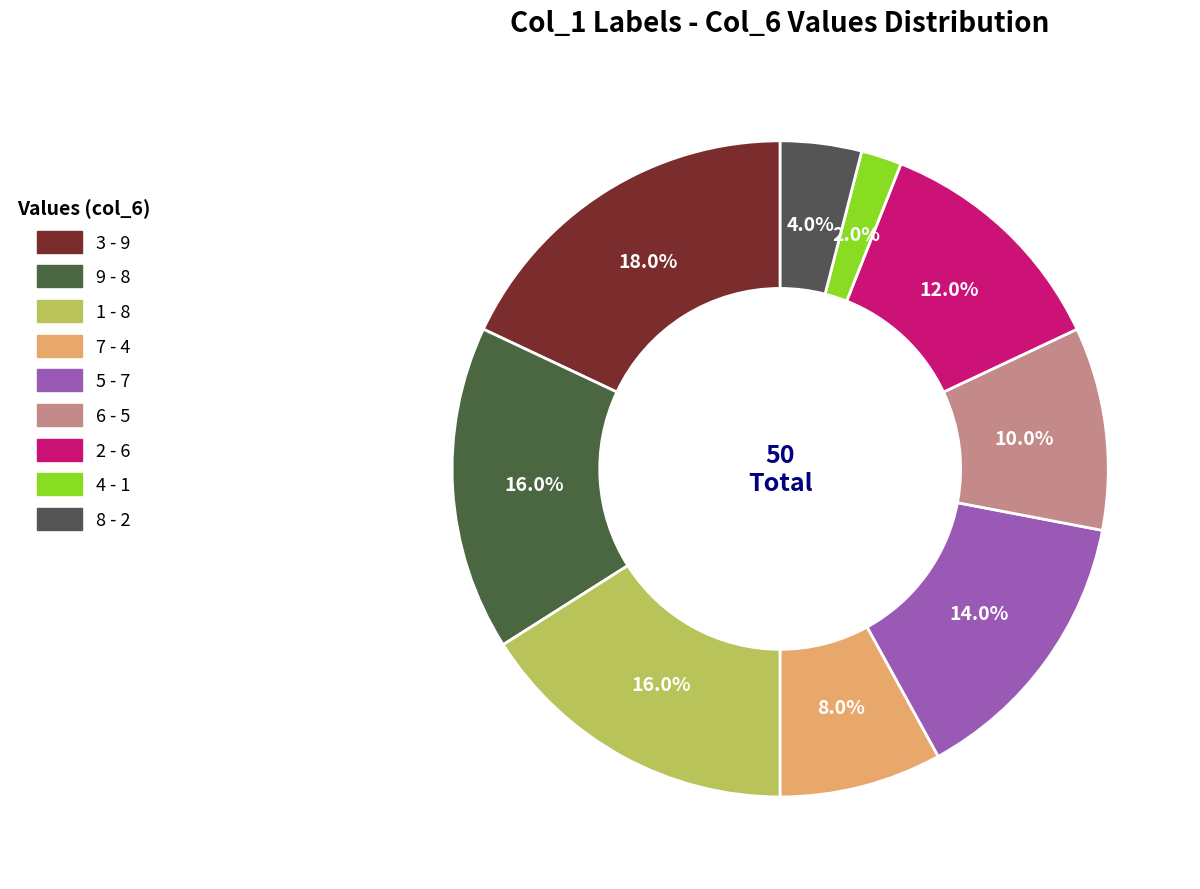

Is the sum of 5 and 8 greater than half?

No